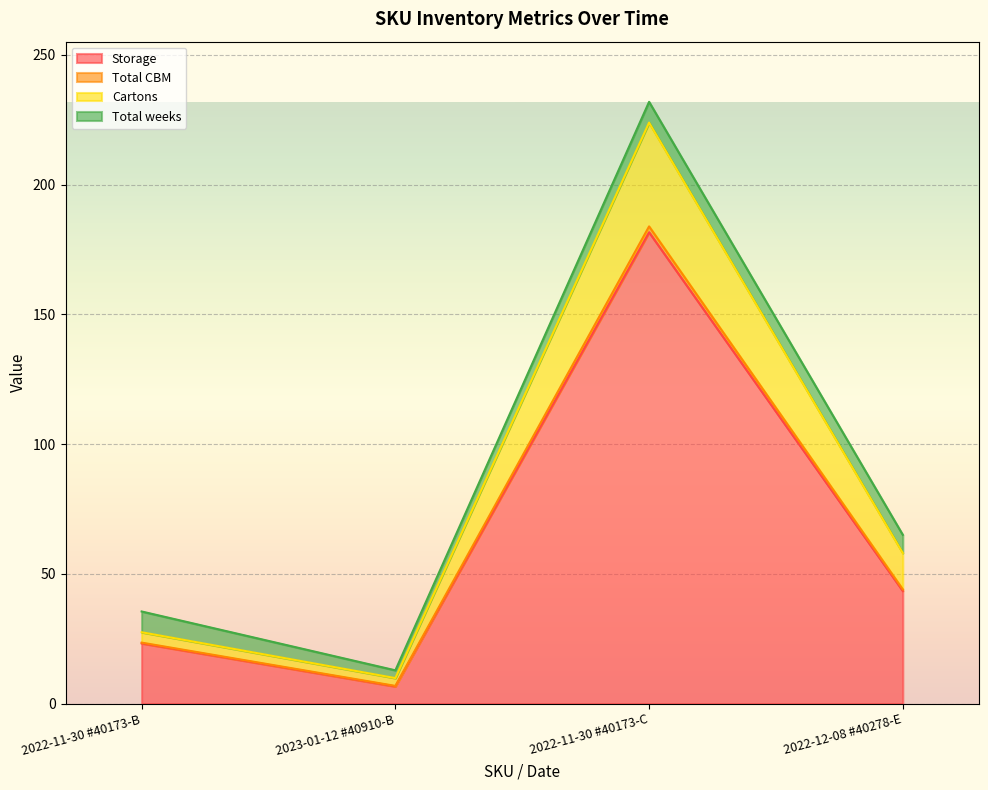

At which label is Cartons closest to 122?

2022-12-08 #40278-E